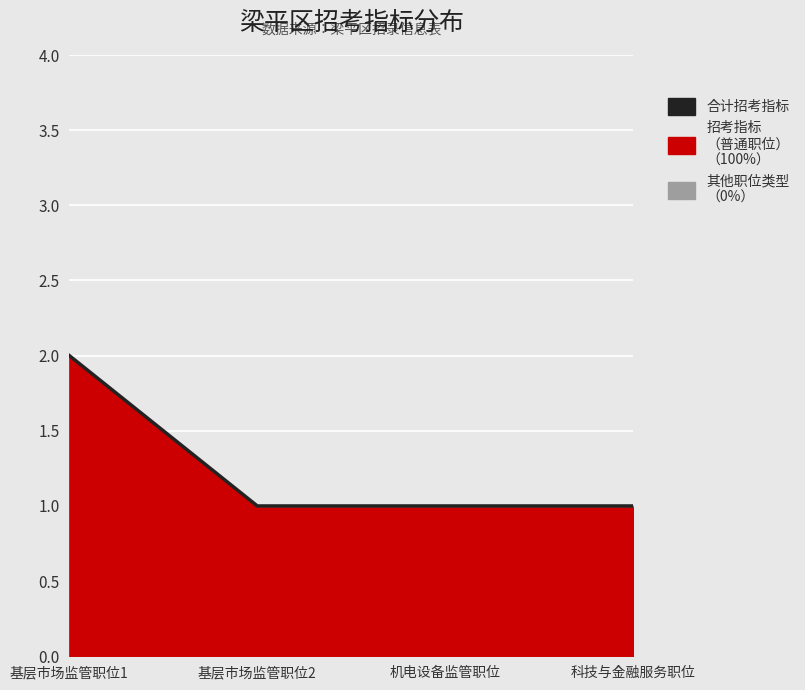

True or false: the data shows 1 at 基层市场监管职位2.

True